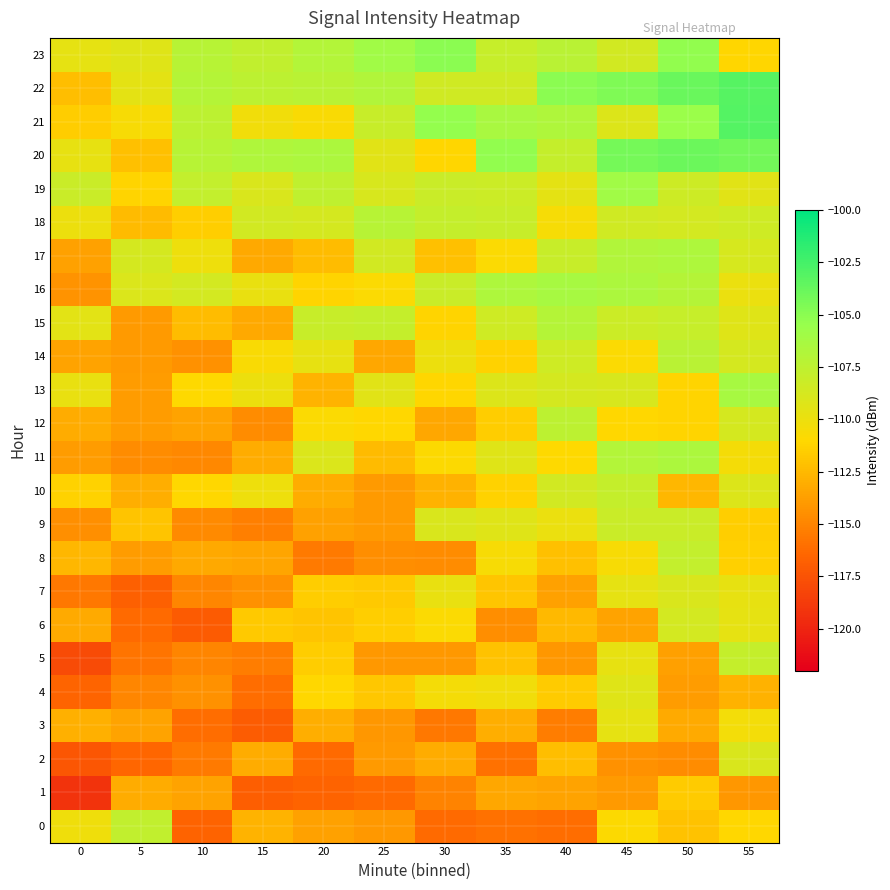

At 10, list the series in order from largest to smallest.

22, 23, 20, 21, 19, 16, 17, 13, 10, 18, 15, 8, 12, 1, 4, 14, 9, 11, 7, 5, 2, 3, 0, 6